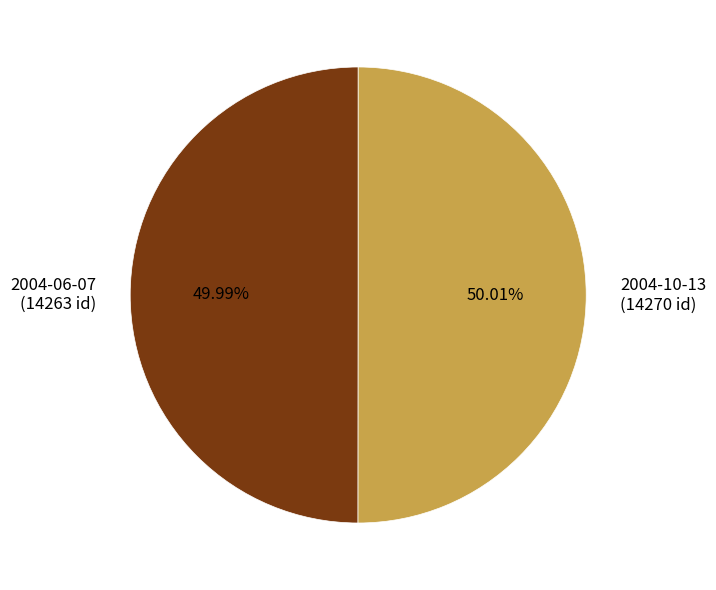

The 2004-06-07 slice represents 50% of the pie. True or false?

True